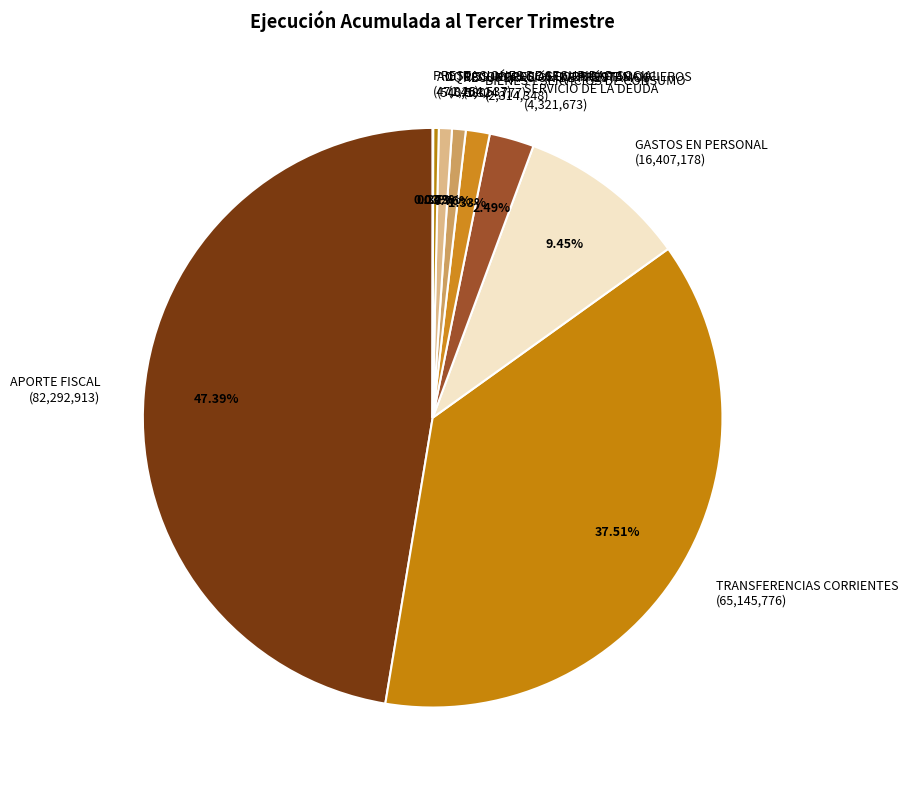

Is there a majority slice in this chart?

No